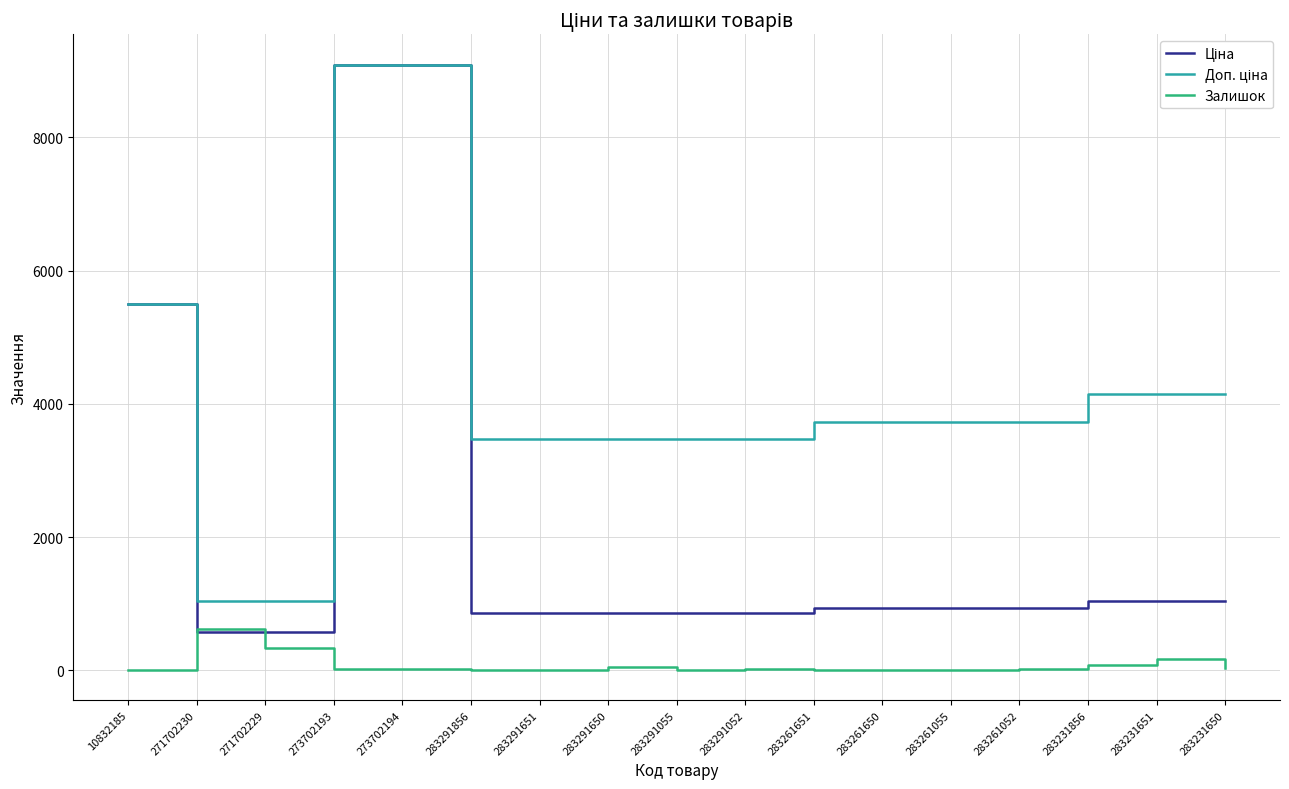

True or false: Залишок has a value of 12.0 at 283291055.

True